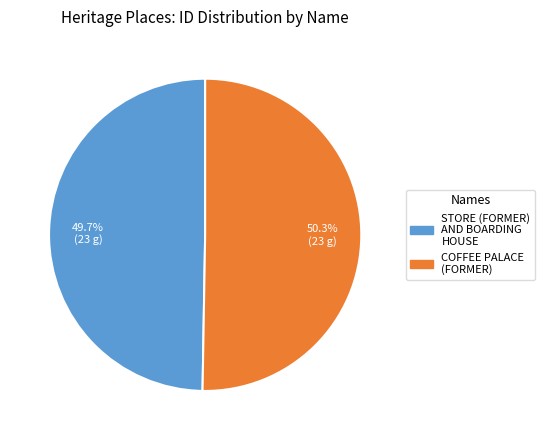

To the nearest percent, what is the average slice percentage?

50%